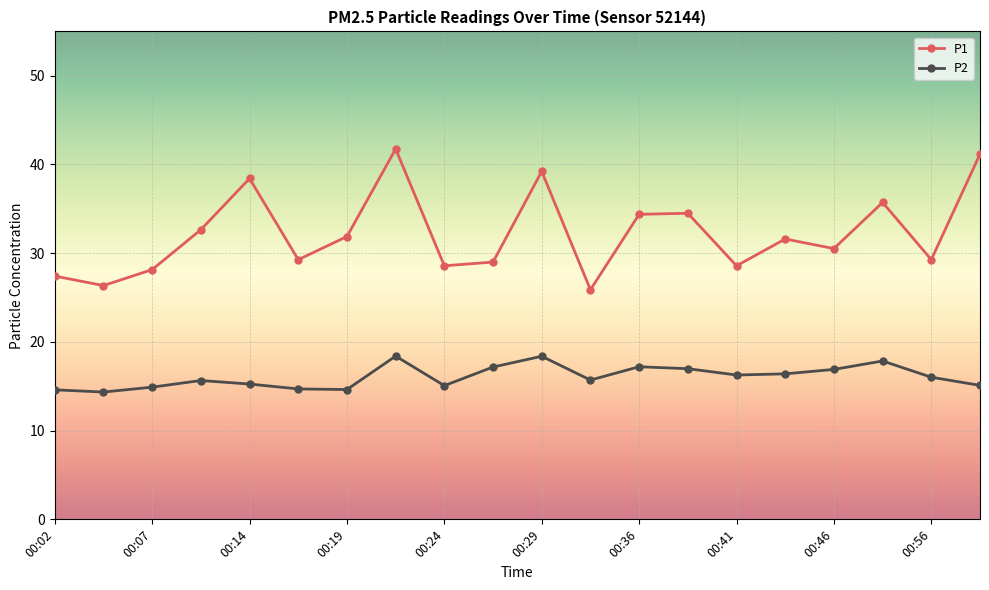

List the series in order of their overall mean, lowest first.

P2, P1